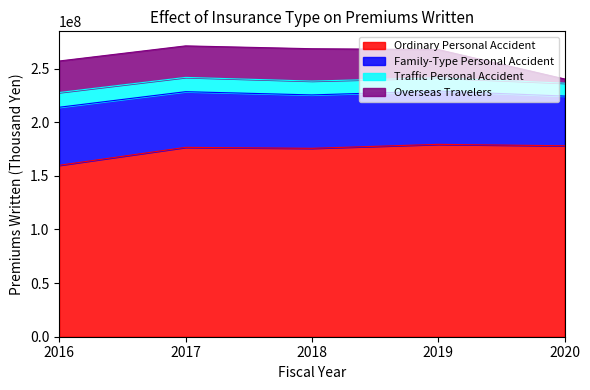

At which category is the sum across all series the highest?

2017